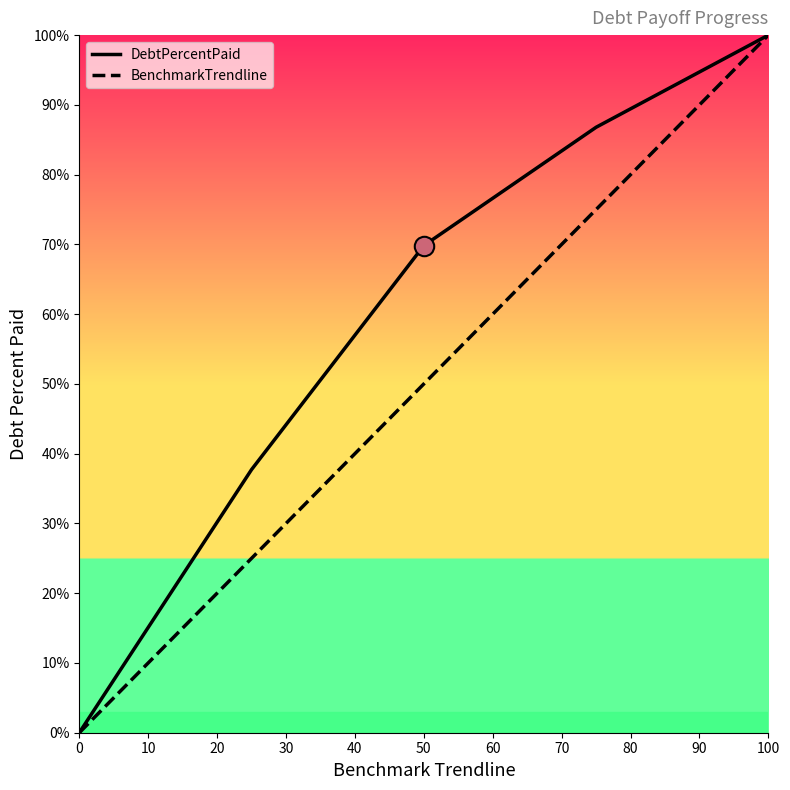

How many values in the BenchmarkTrendline series are below 50?

2